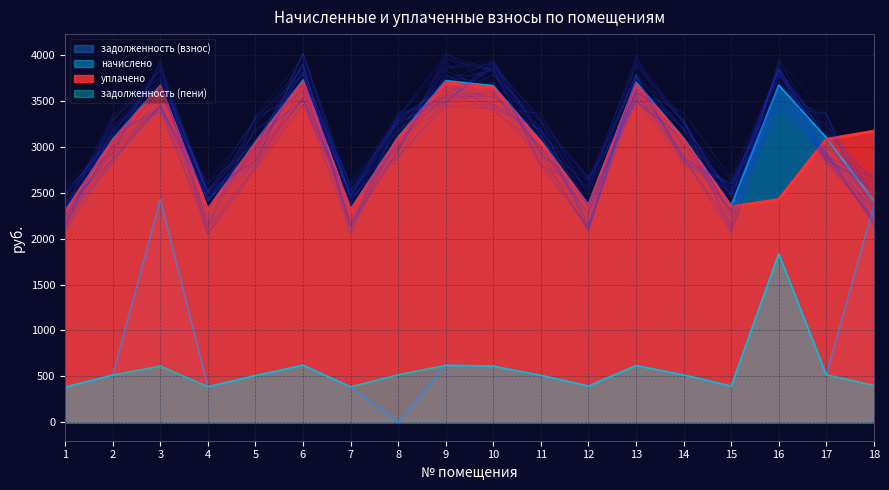

How many lines are shown in the chart?

4